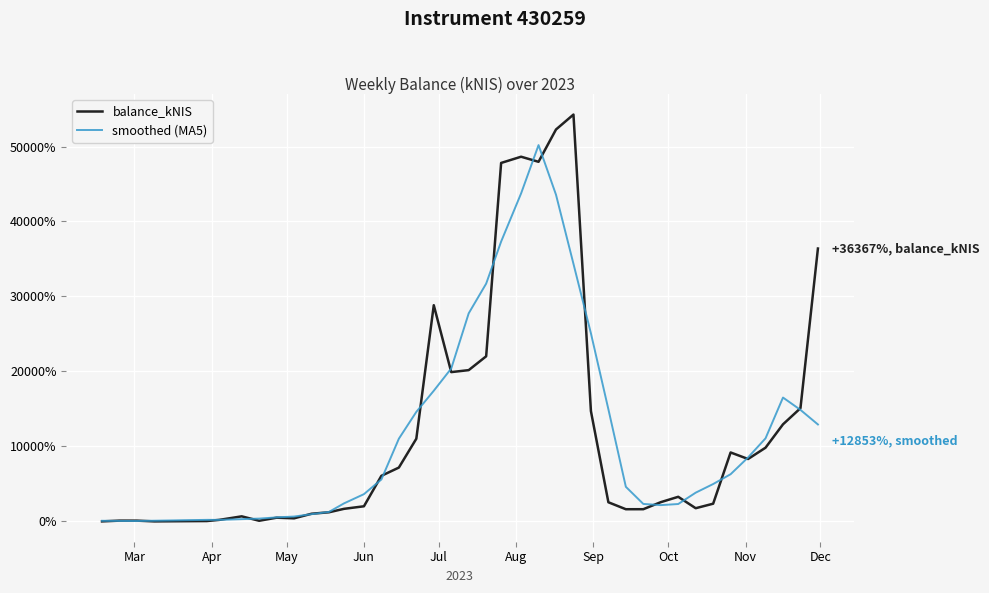

List the series in order of their peak value, highest first.

balance_kNIS, smoothed (MA5)